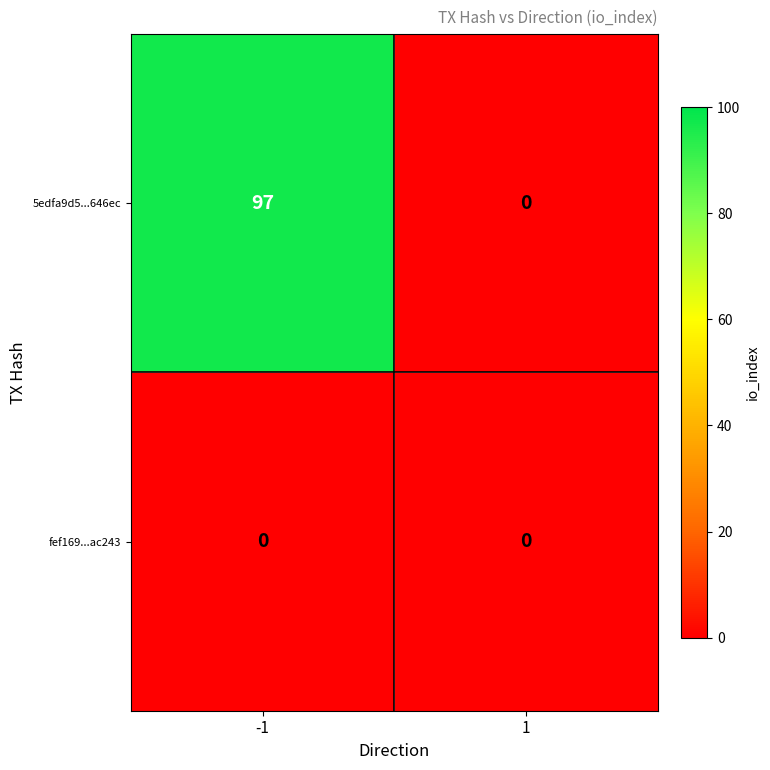

Is it true that 5edfa9d5...646ec equals 50 at 1?

False